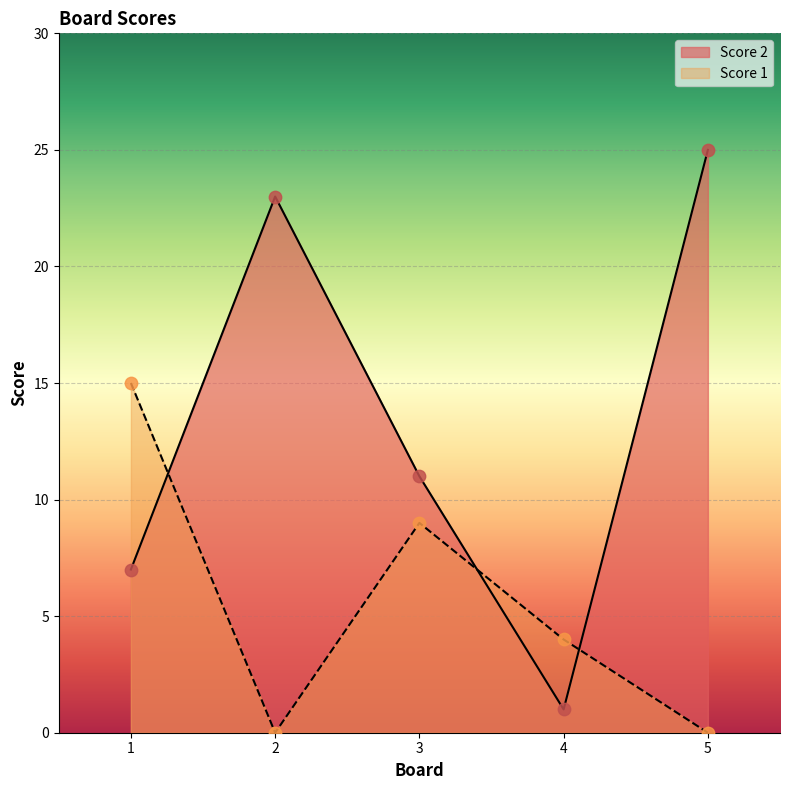

Which series contains the lowest Y value?

Score 1